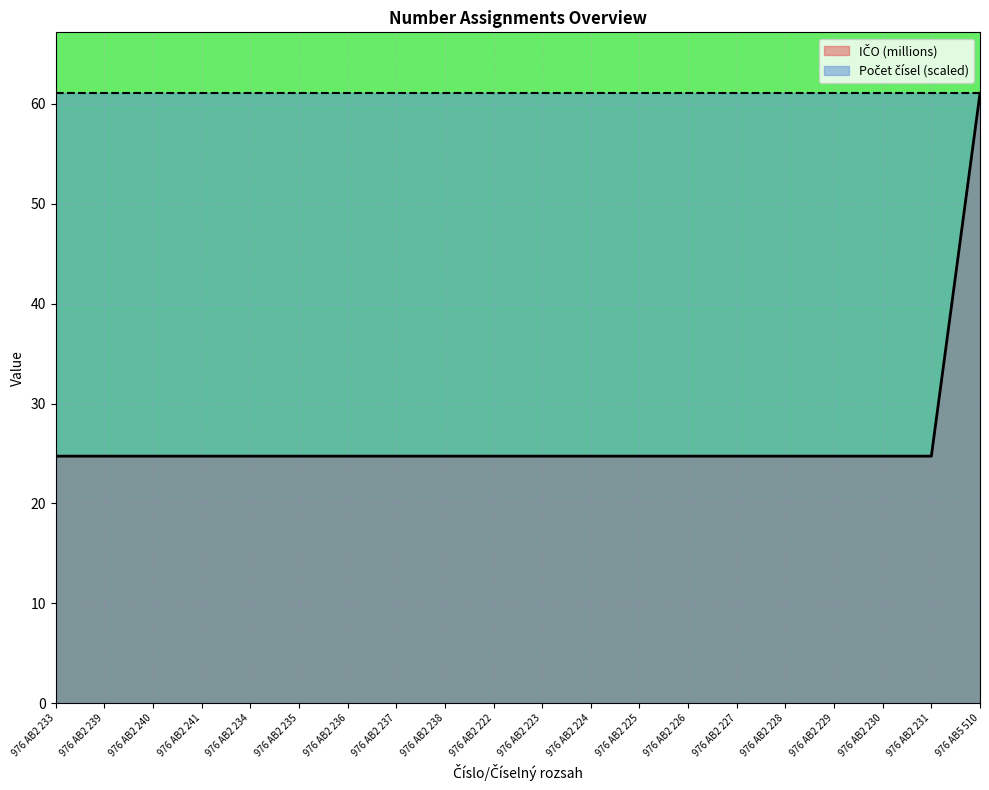

What is the sum of all values?

531.1